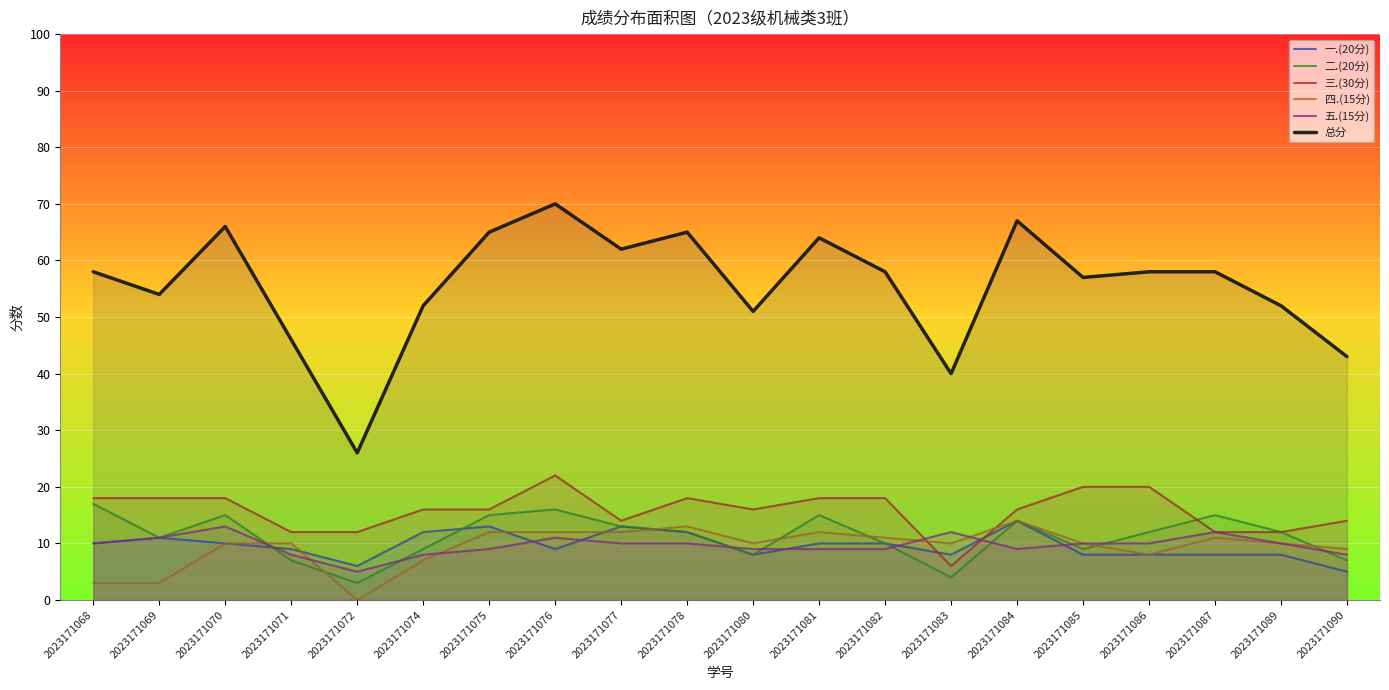

What are all the series names shown in the legend?

一.(20分), 二.(20分), 三.(30分), 四.(15分), 五.(15分), 总分